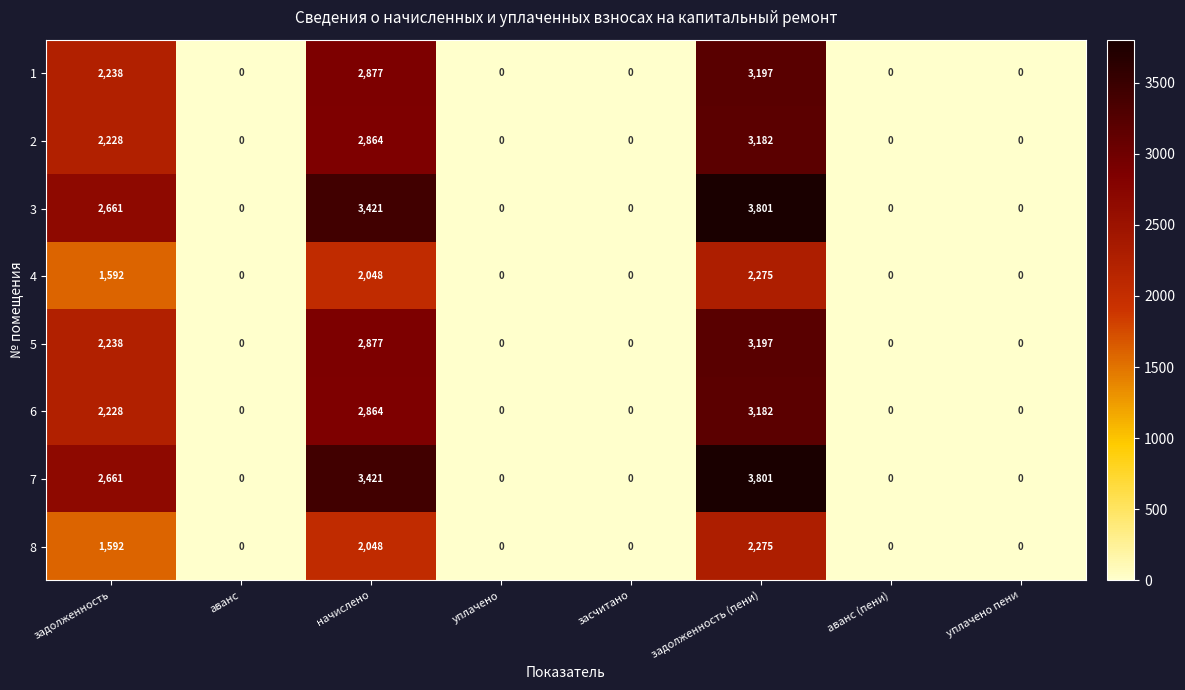

What is the difference between the second highest and second lowest values in the 2 series?

2864